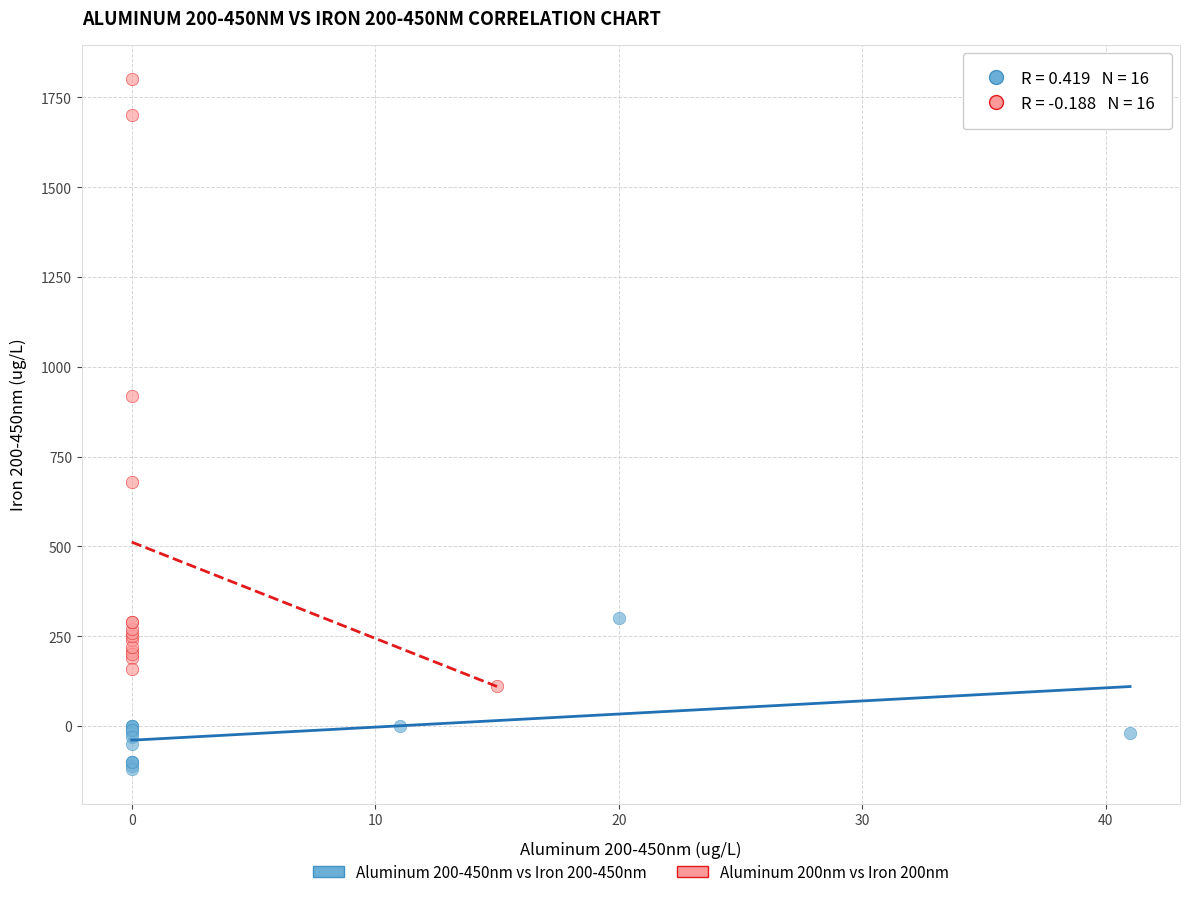

What are all the series names shown in the legend?

Aluminum 200-450nm vs Iron 200-450nm, Aluminum 200nm vs Iron 200nm